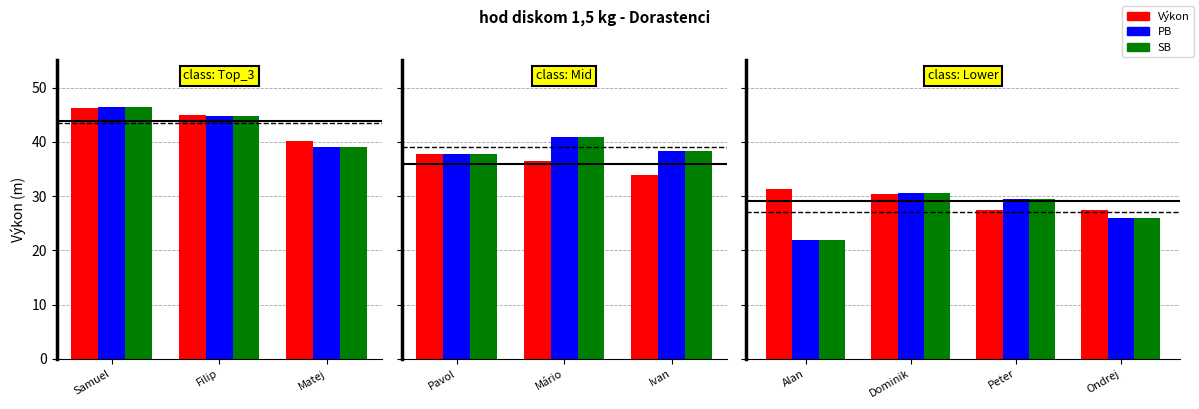

What is the lowest value of the PB series?

21.9